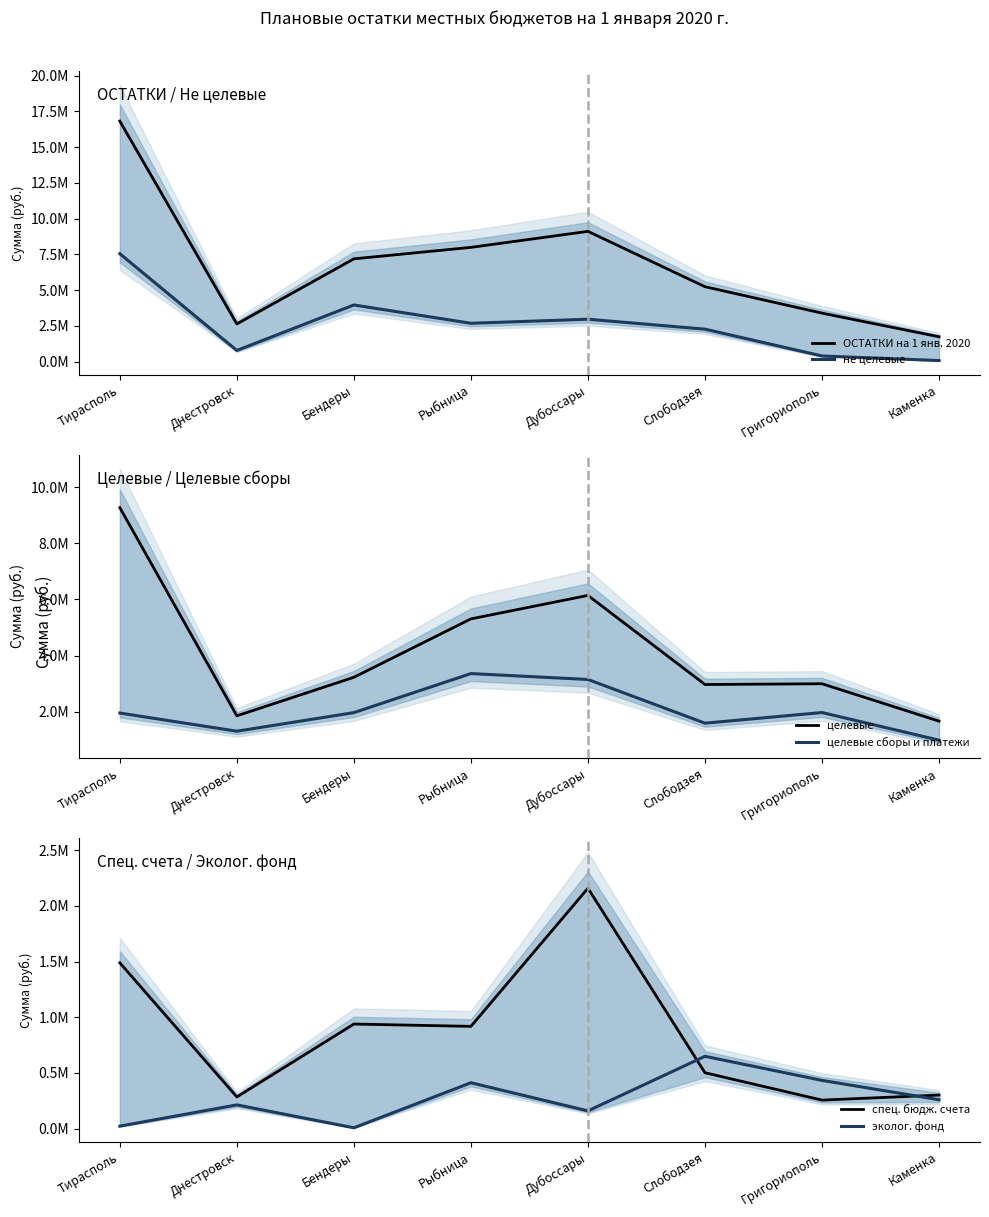

Reading left to right, extract all data points from this chart.

ОСТАТКИ на 1 янв. 2020: Тирасполь=16824561	Днестровск=2640717	Бендеры=7194680	Рыбница=7995917	Дубоссары=9115542	Слободзея=5245990	Григориополь=3398777	Каменка=1743935
не целевые: Тирасполь=7552279	Днестровск=788988	Бендеры=3969519	Рыбница=2689060	Дубоссары=2972295	Слободзея=2278536	Григориополь=403528	Каменка=81769
целевые: Тирасполь=9272282	Днестровск=1851729	Бендеры=3225161	Рыбница=5306857	Дубоссары=6143247	Слободзея=2967454	Григориополь=2995249	Каменка=1662166
целевые сборы и платежи: Тирасполь=1950893	Днестровск=1303799	Бендеры=1965827	Рыбница=3357782	Дубоссары=3147290	Слободзея=1589874	Григориополь=1969472	Каменка=983295
спец. бюдж. счета: Тирасполь=1488853	Днестровск=284101	Бендеры=938747	Рыбница=917835	Дубоссары=2158680	Слободзея=501201	Григориополь=255472	Каменка=300723
эколог. фонд: Тирасполь=21442	Днестровск=212528	Бендеры=6633	Рыбница=411530	Дубоссары=158571	Слободзея=648970	Григориополь=432635	Каменка=258700